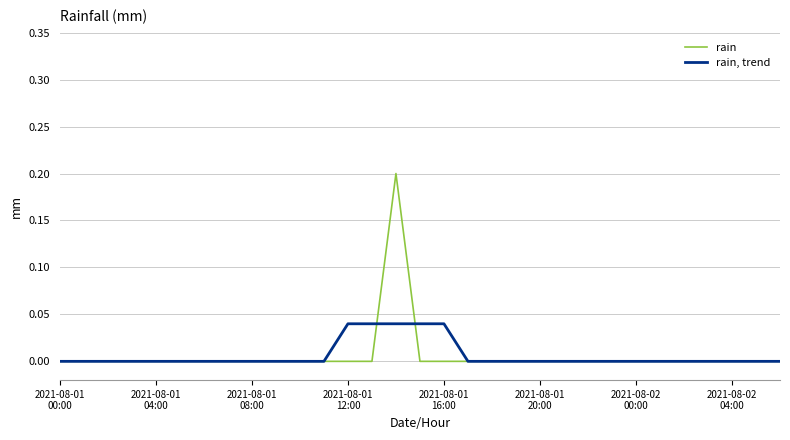

True or false: rain and rain, trend cross at least once.

True